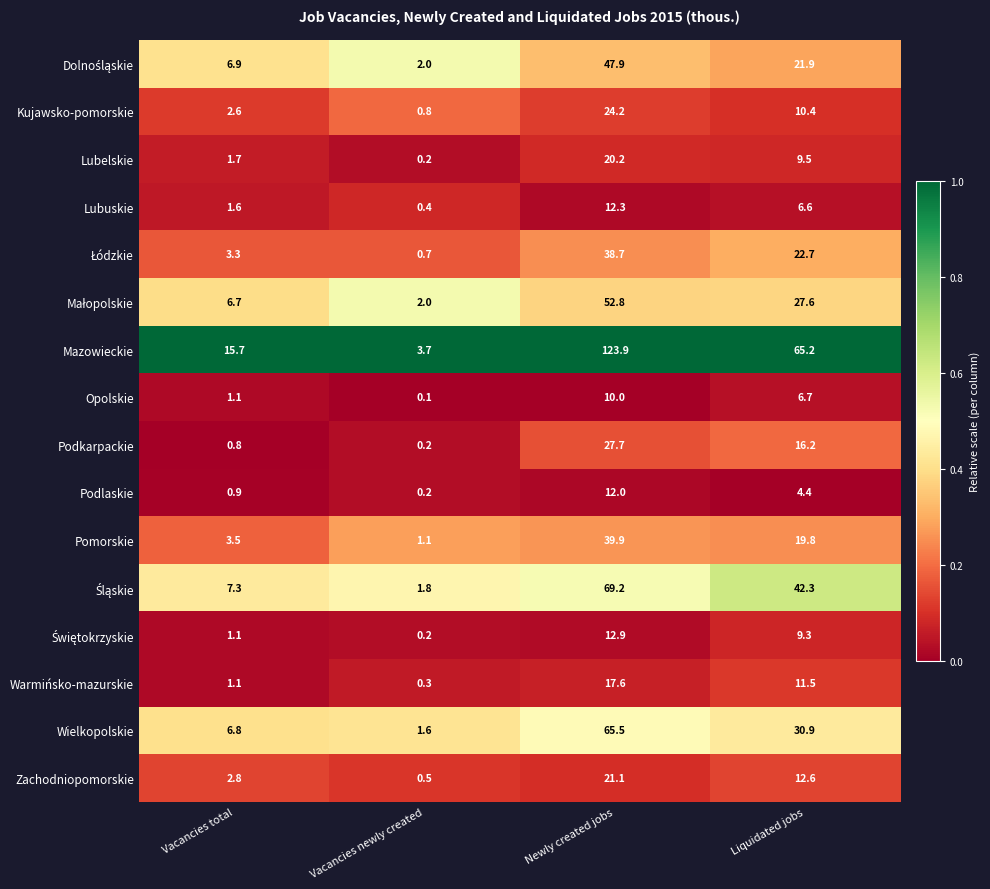

Where does the Pomorskie series first go above 19?

Newly created jobs